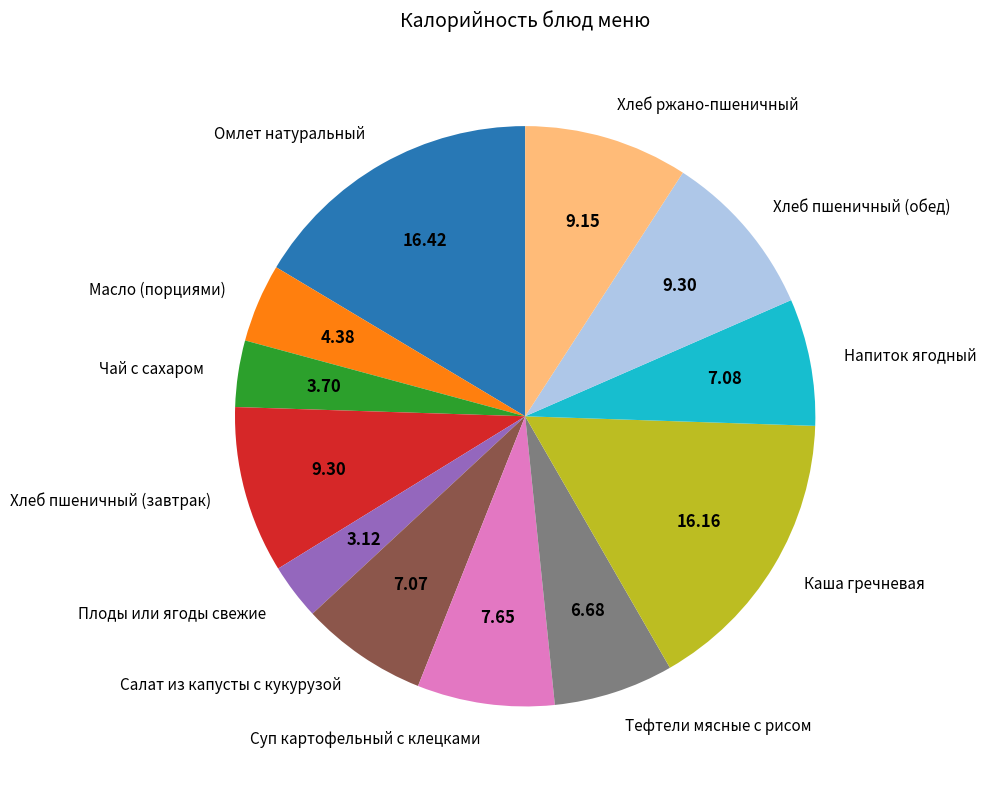

Does Хлеб пшеничный (завтрак) account for over 50% of the chart?

No